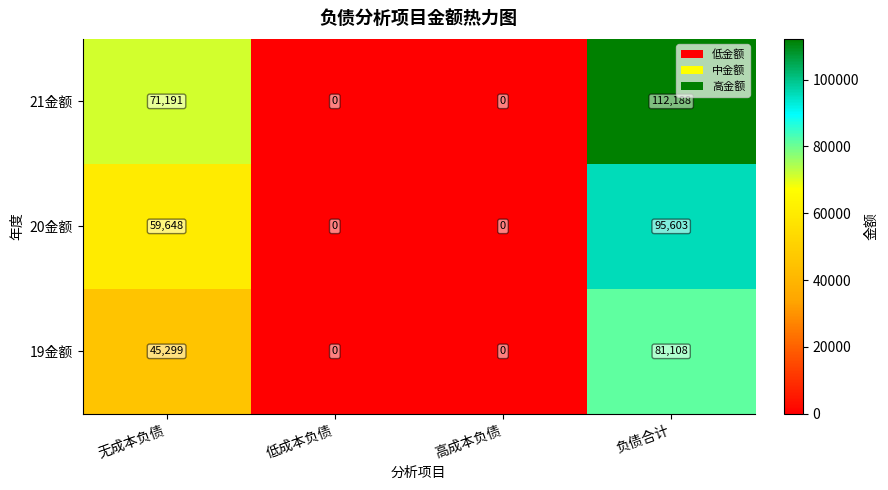

The value of 19金额 at 负债合计 is 81108. True or false?

True